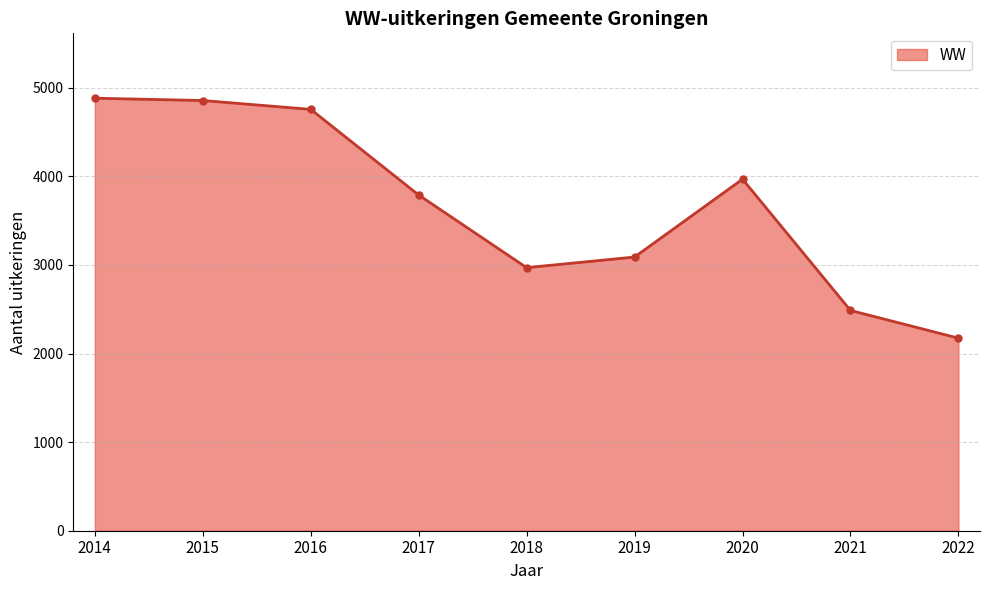

How many values are below 3790?

4